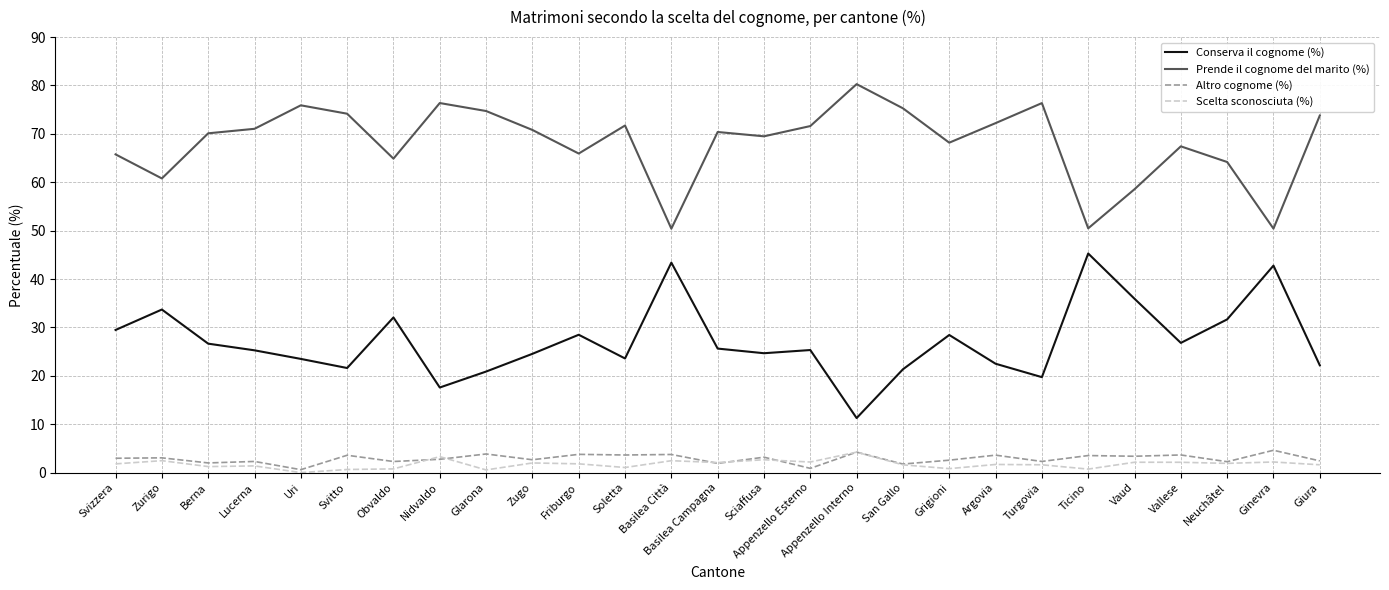

True or false: Scelta sconosciuta (%) has a value of 1.9 at Neuchâtel.

True